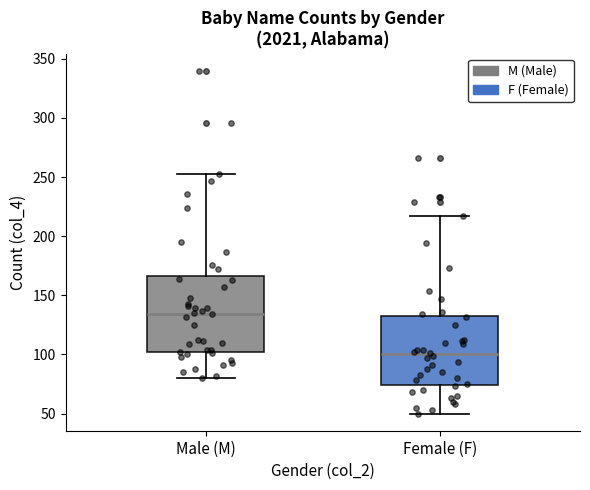

Comparing the boxes themselves (not the whiskers), which one is the tallest?

Male (M)